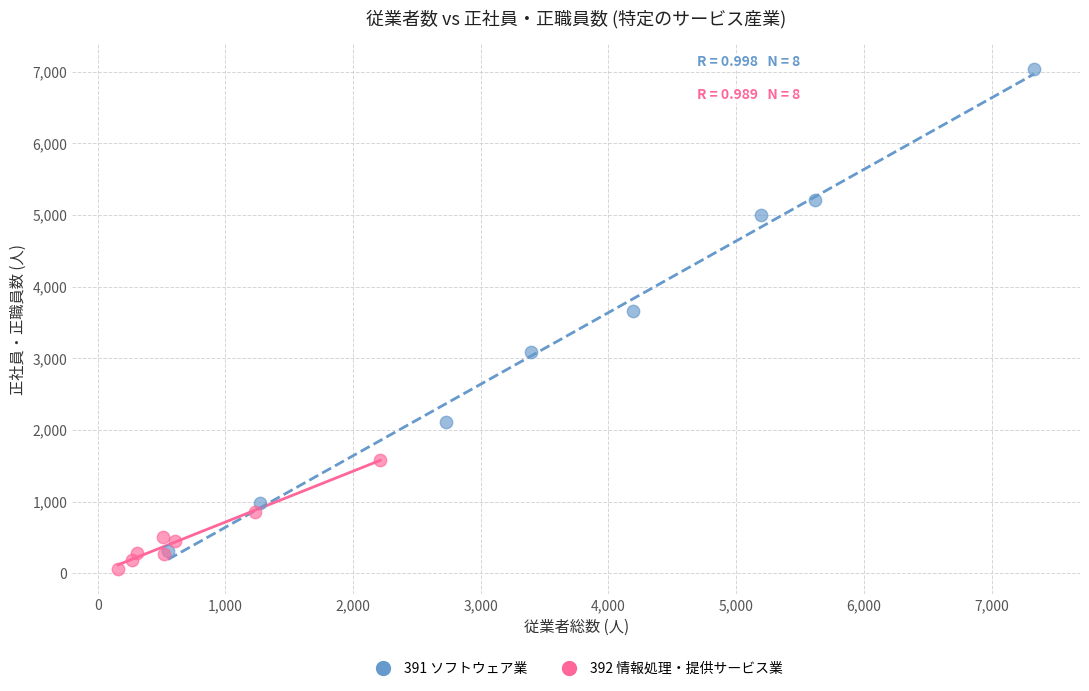

What are all the series names shown in the legend?

391 ソフトウェア業, 392 情報処理・提供サービス業